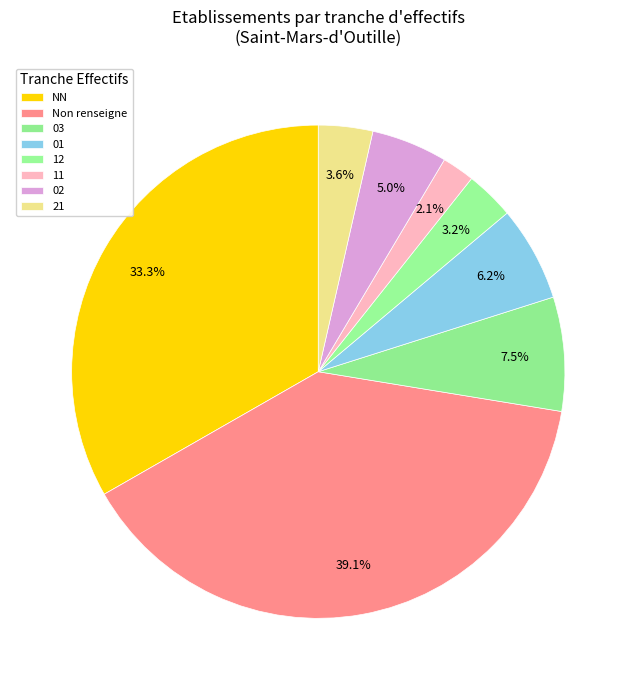

Count the number of slices in the pie.

8